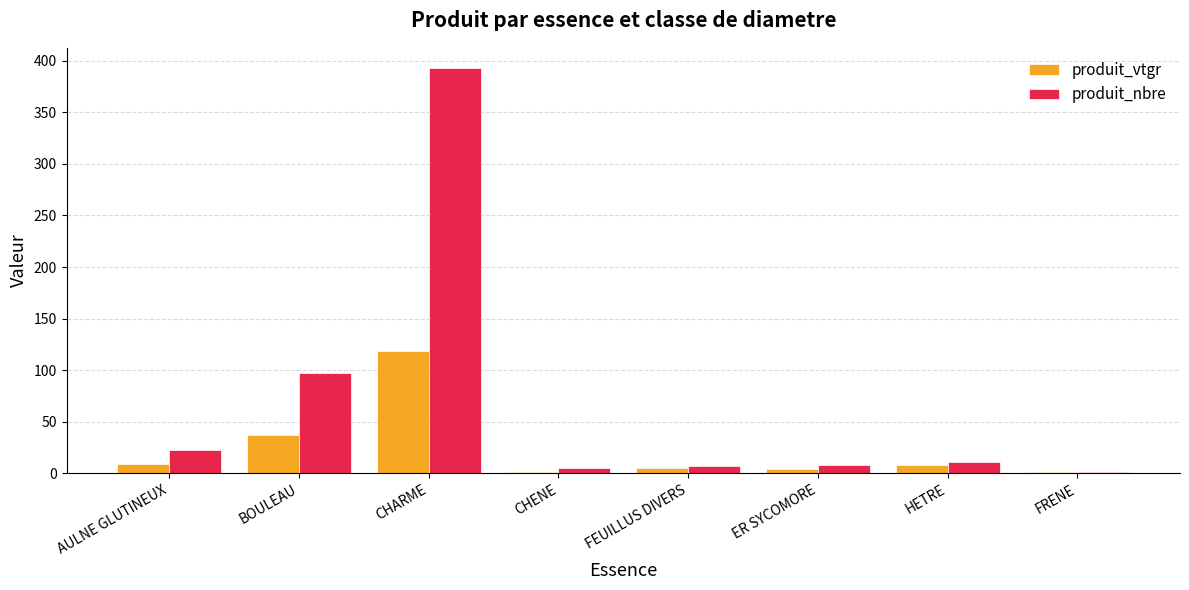

Between CHARME and FRENE, which series saw the biggest shift?

produit_nbre